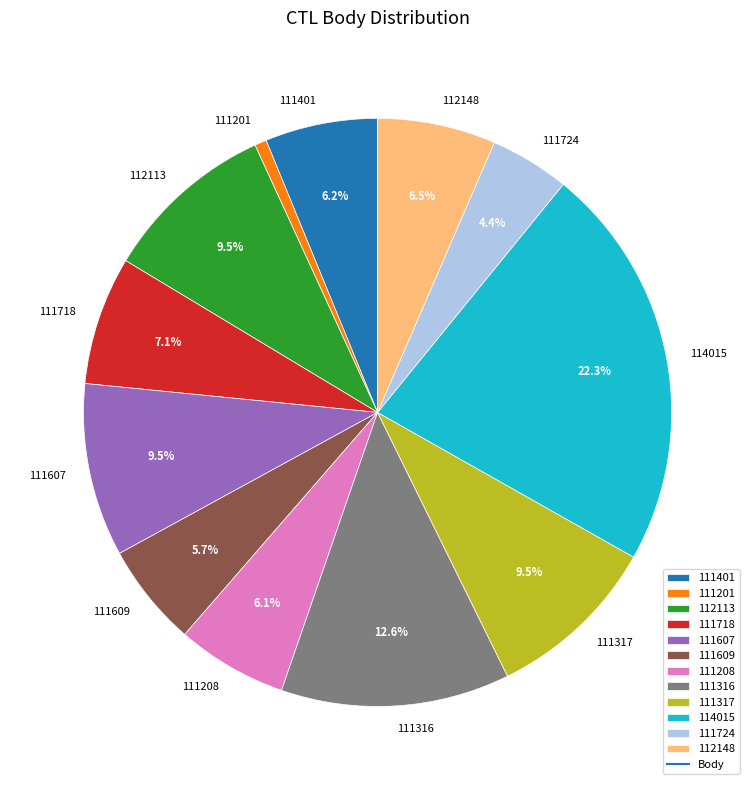

Count the number of slices in the pie.

12